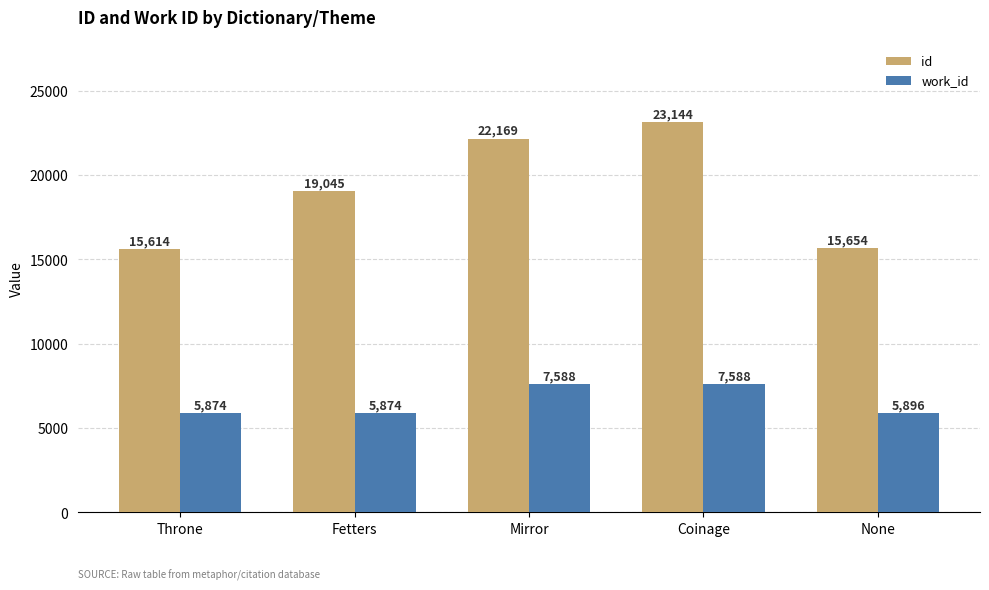

Rank the series at Throne from highest to lowest value.

id, work_id